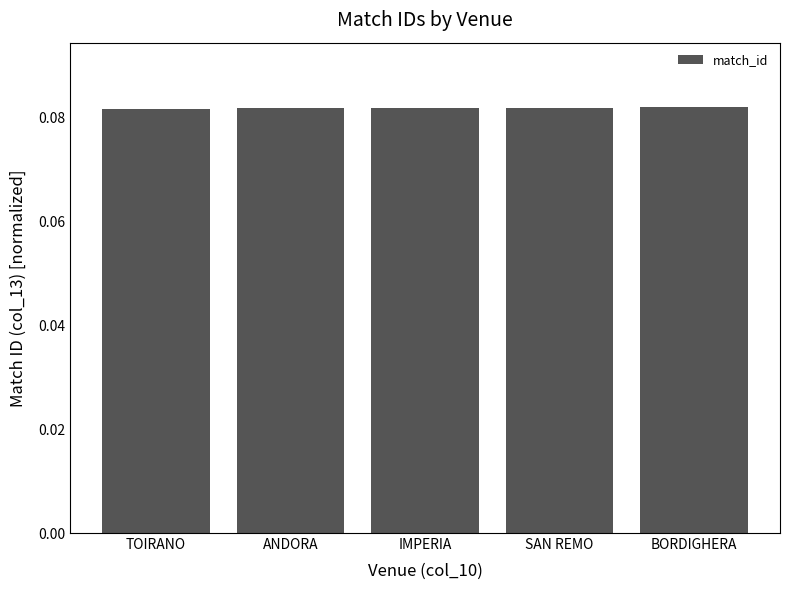

What is the label of the 1st bar from the right?

BORDIGHERA